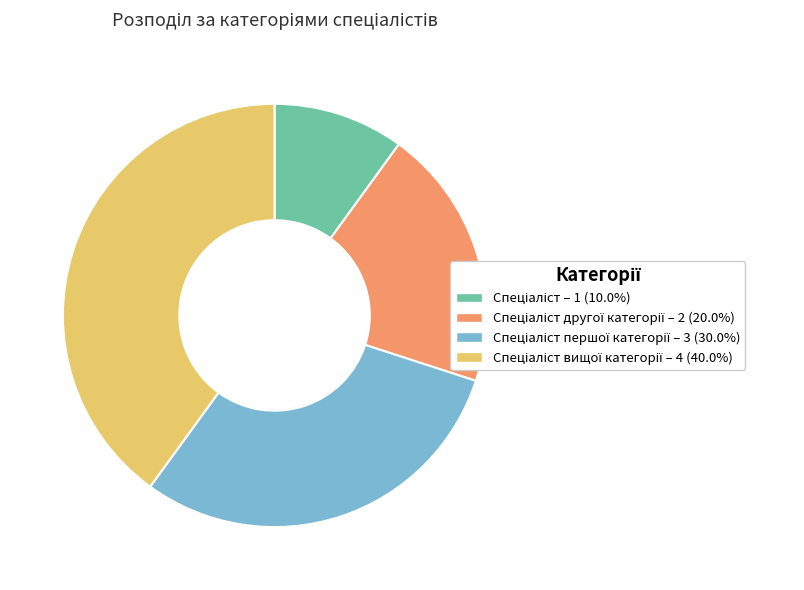

Does any single category account for the majority?

No